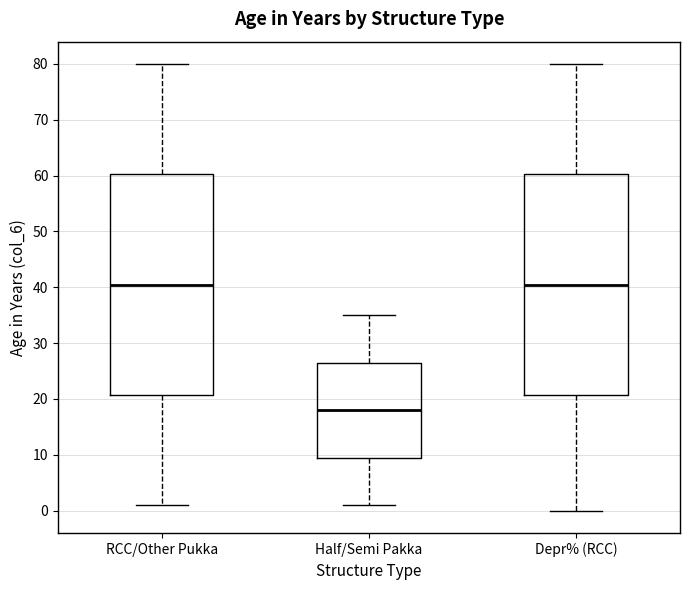

Reading left to right, read every box against the y-axis: the position of its median line, the range the box covers, and the ends of its whiskers. The values are not printed on the chart, so give them approximately, as read against the axis.

RCC/Other Pukka: median 41, box 21 to 60, whiskers 1 to 80
Half/Semi Pakka: median 18, box 10 to 27, whiskers 1 to 35
Depr% (RCC): median 41, box 21 to 60, whiskers 0 to 80